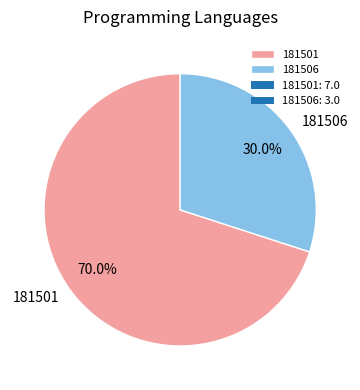

What is the largest slice in the pie chart?

181501